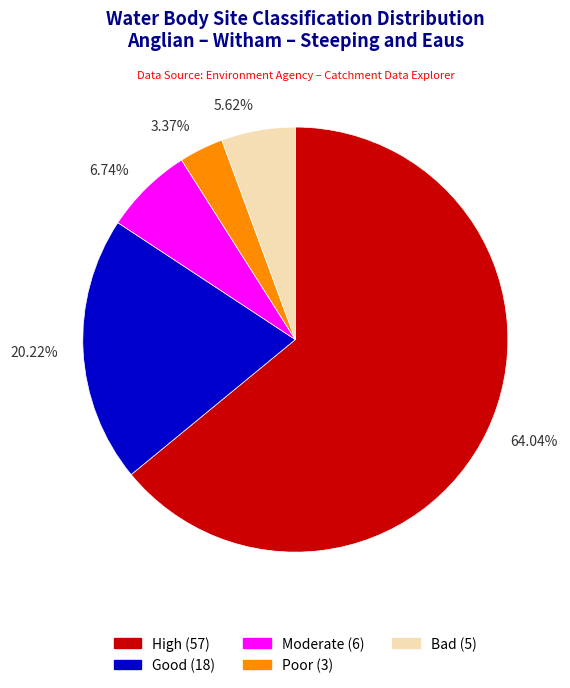

Is there a majority slice in this chart?

Yes